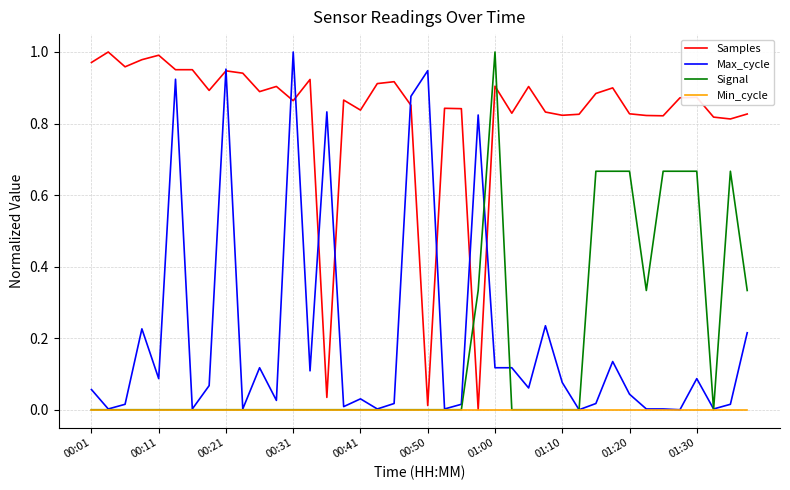

Is this an area chart (filled region under the line)?

No